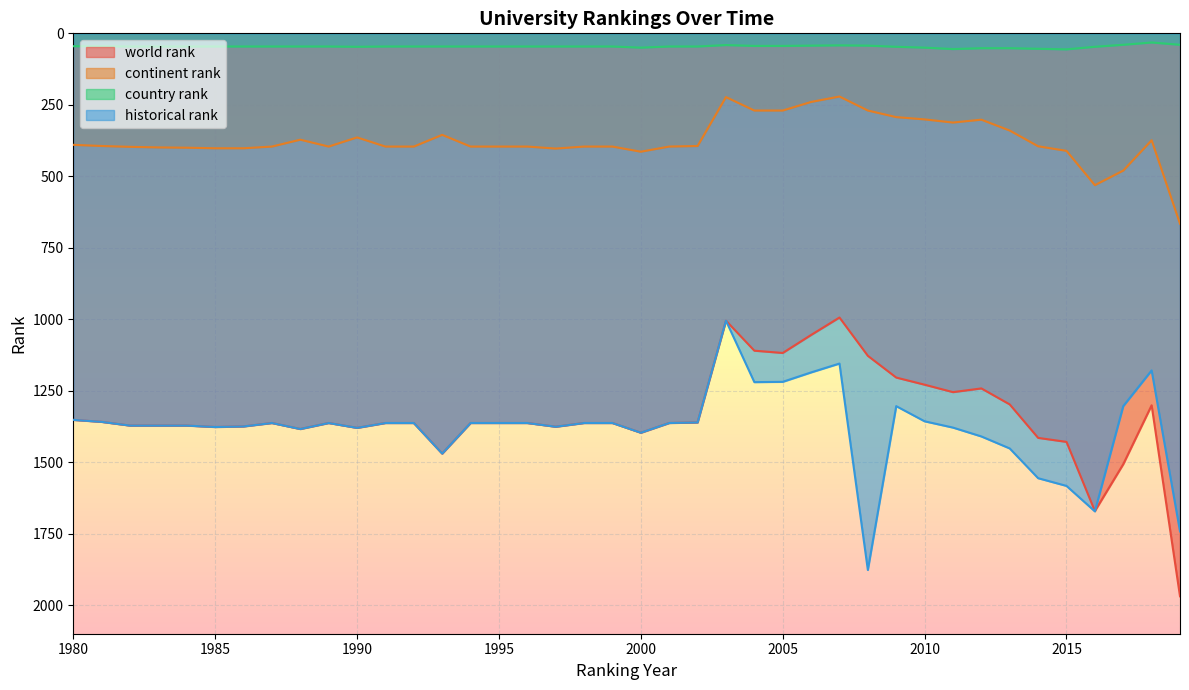

True or false: country rank has a value of 29 at 1999.

False